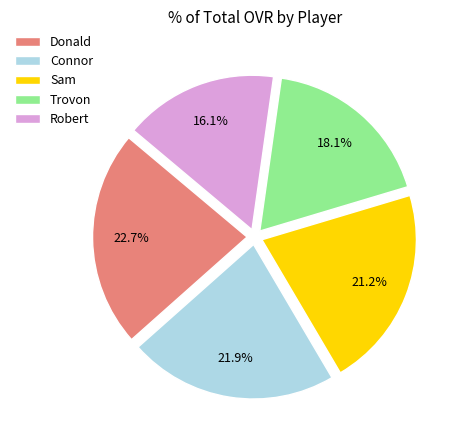

Which slice is the smallest?

Robert